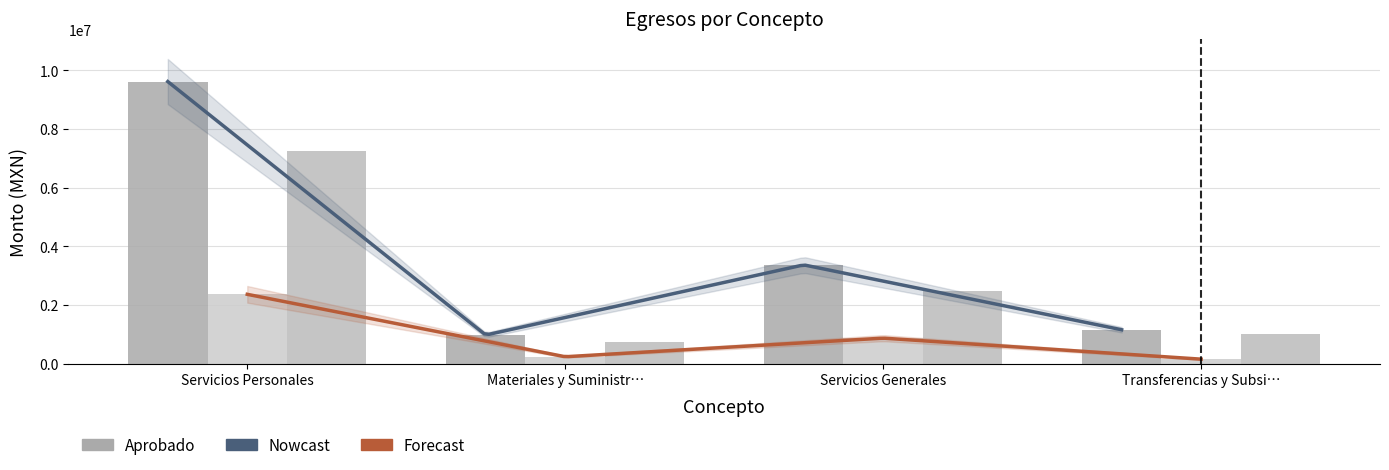

What is the greatest value displayed?

9619156.5